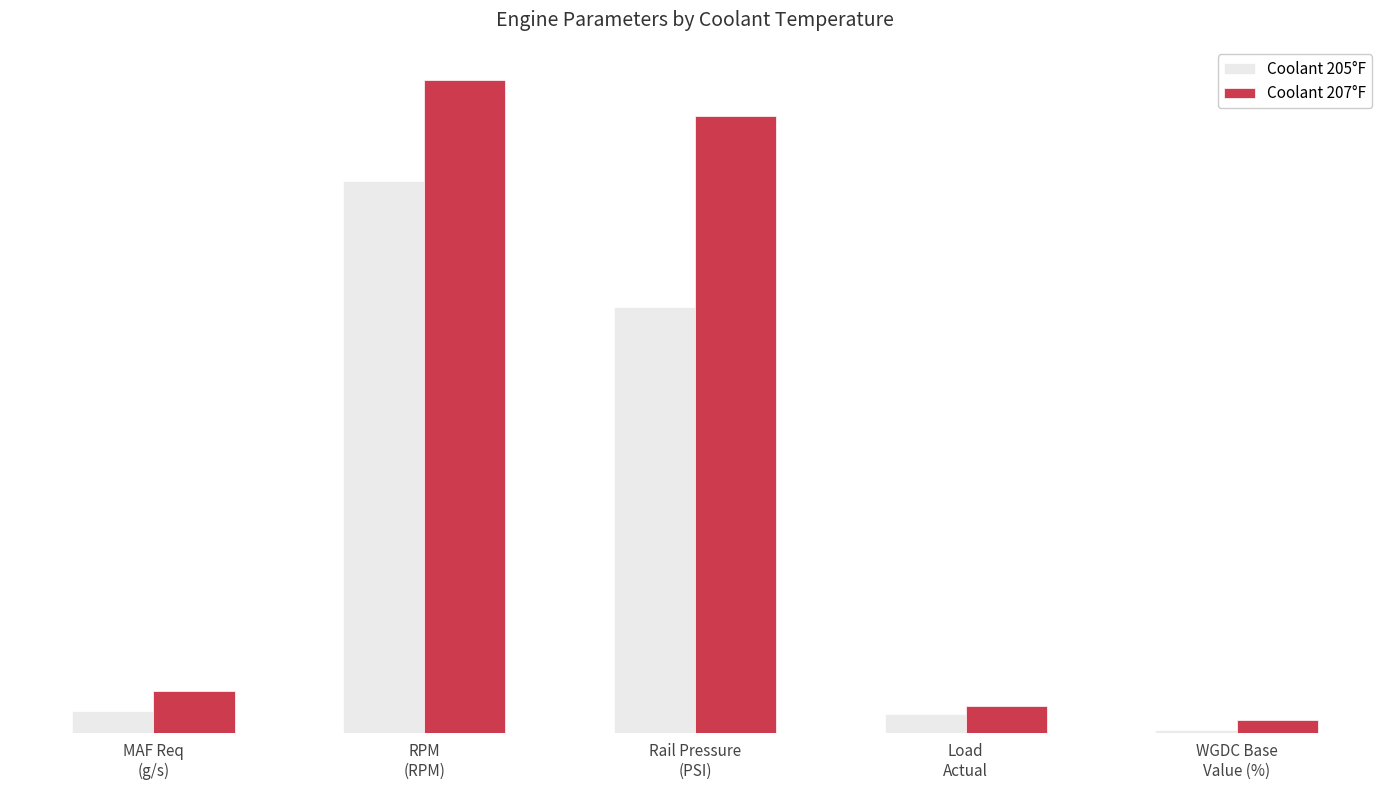

Between RPM
(RPM) and Load
Actual, which series saw the biggest shift?

Coolant 207°F